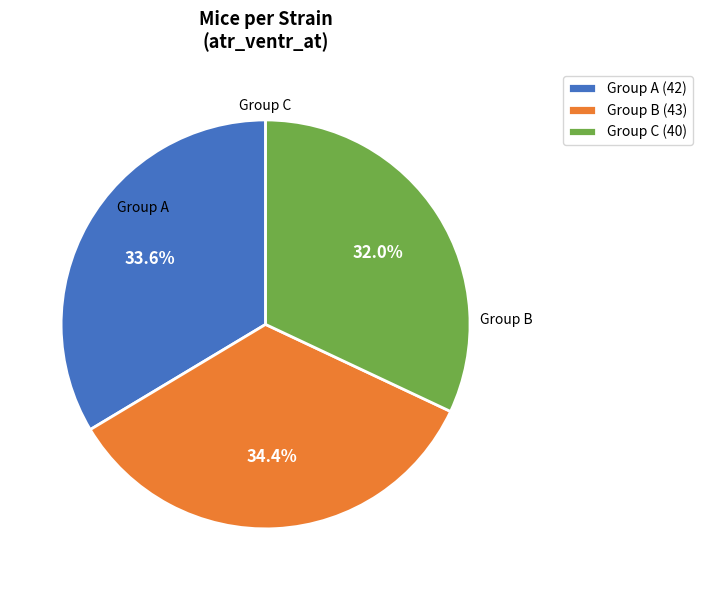

Is Group A (42) the majority of the pie?

No